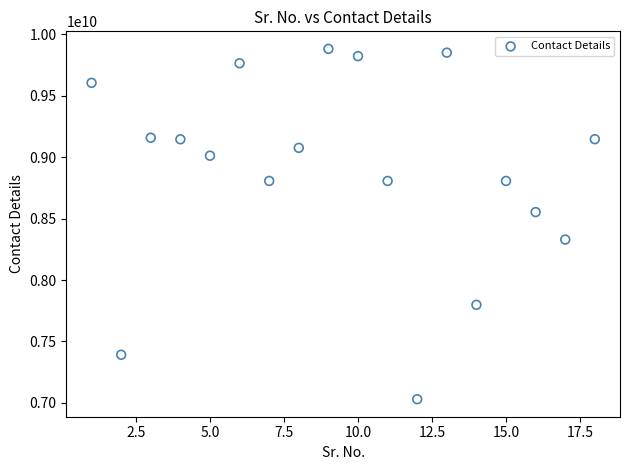

What is the range of X values (max minus min)?

17